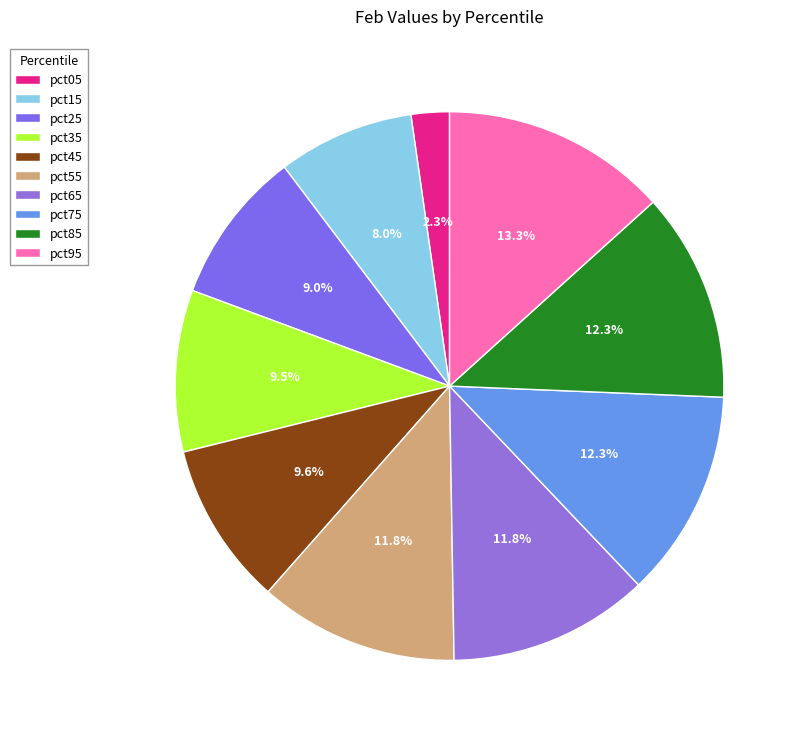

To the nearest percent, what is the difference between the pct75 and pct25 slice percentages?

3%